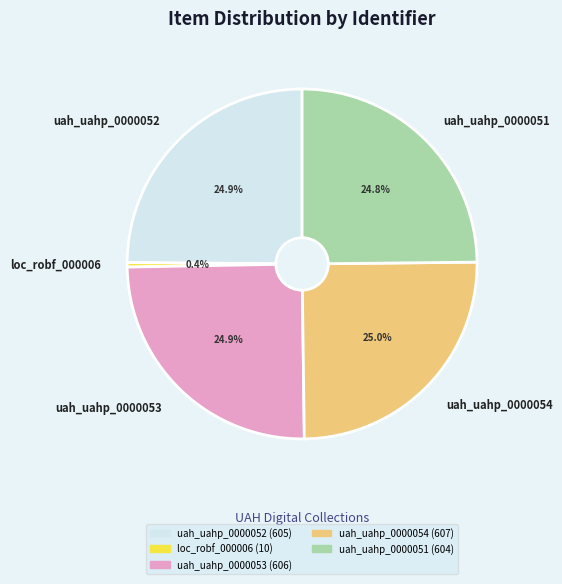

Is there any slice that represents more than half of the pie?

No